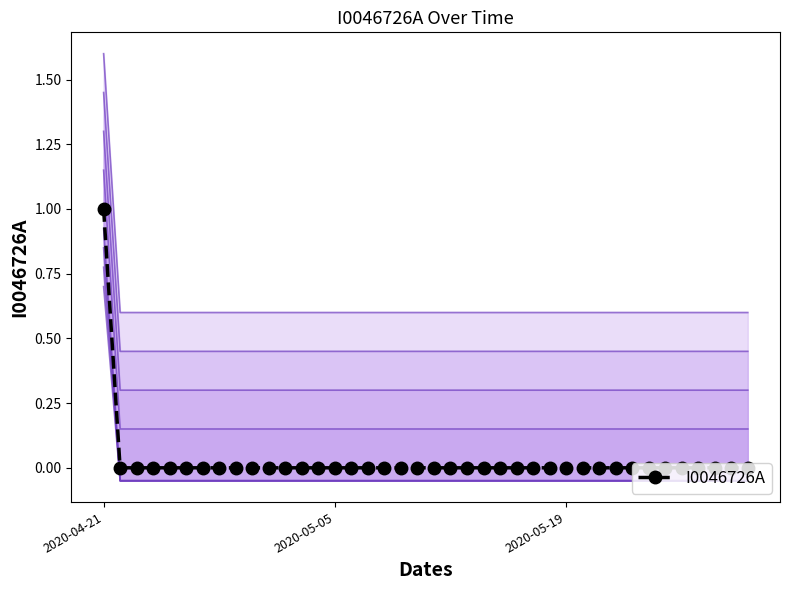

The chart shows a value of 0 at 31. True or false?

False